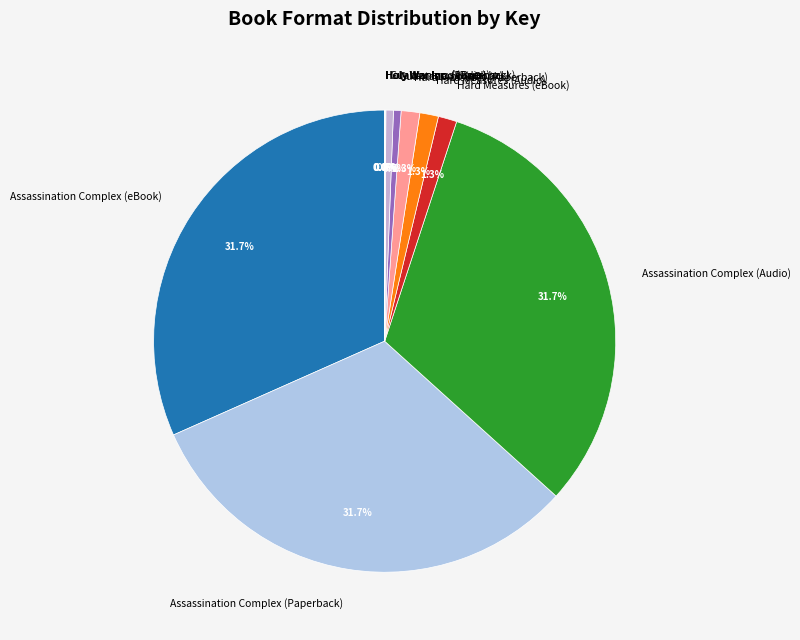

What is the ratio of the value at Guantanamo (eBook) to the value at Hard Measures (Paperback)?

0.4